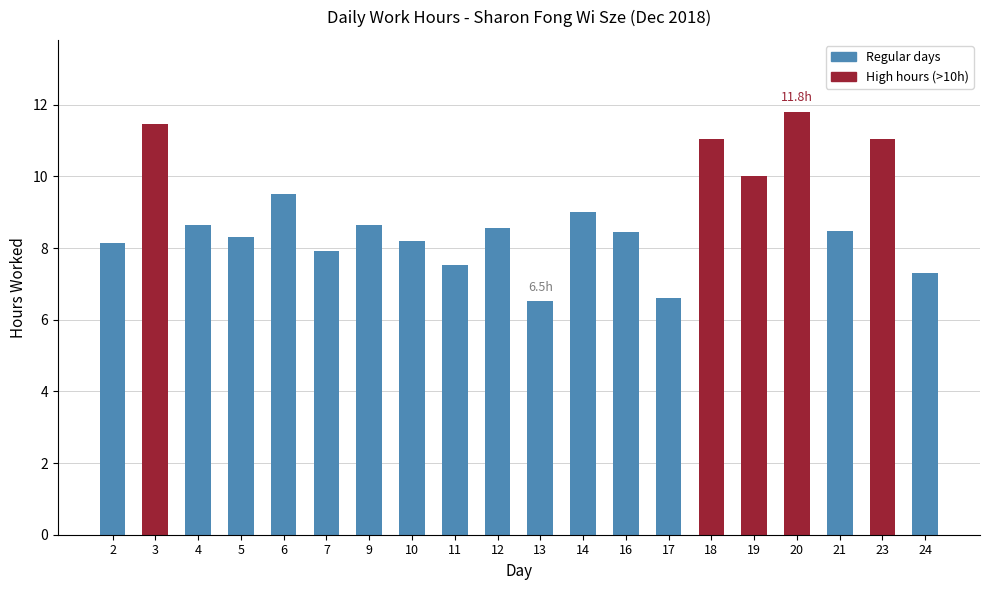

What is the change in value from 6 to 9?

-0.9